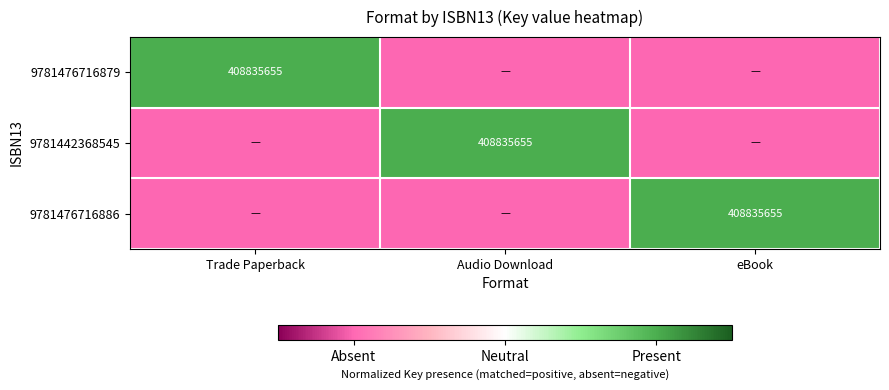

True or false: 9781476716879 has a value of 408835655 at Trade Paperback.

True